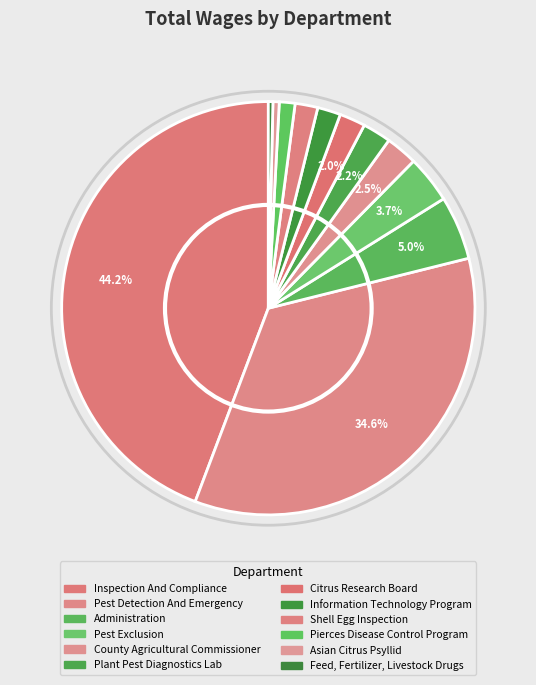

What portion of the pie excludes Information Technology Program?

98.2%